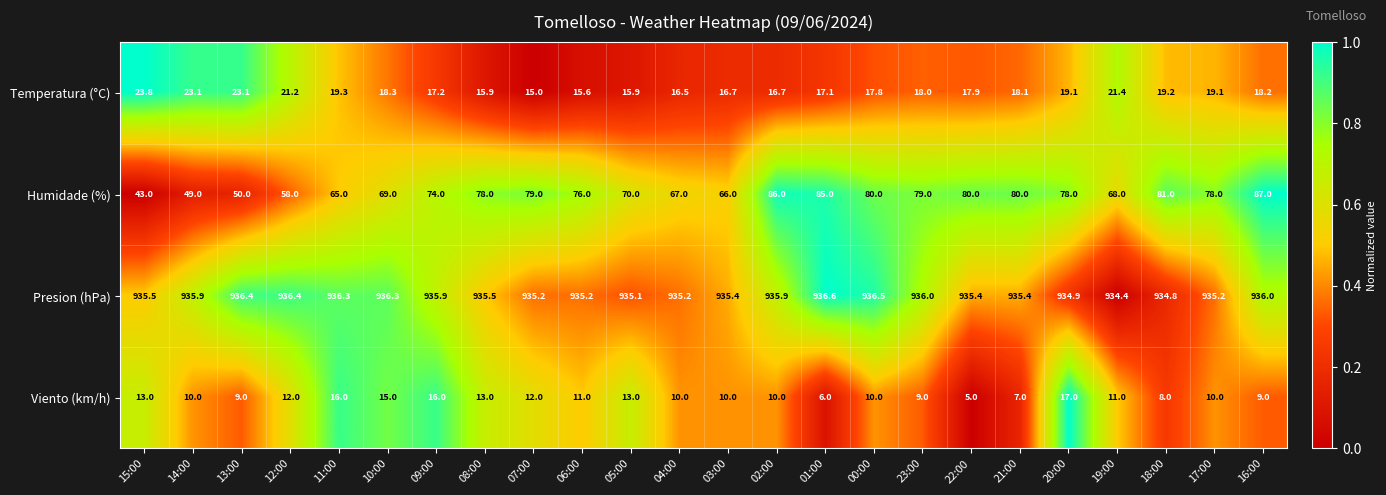

Is it true that Viento (km/h) equals 4.3 at 13:00?

False